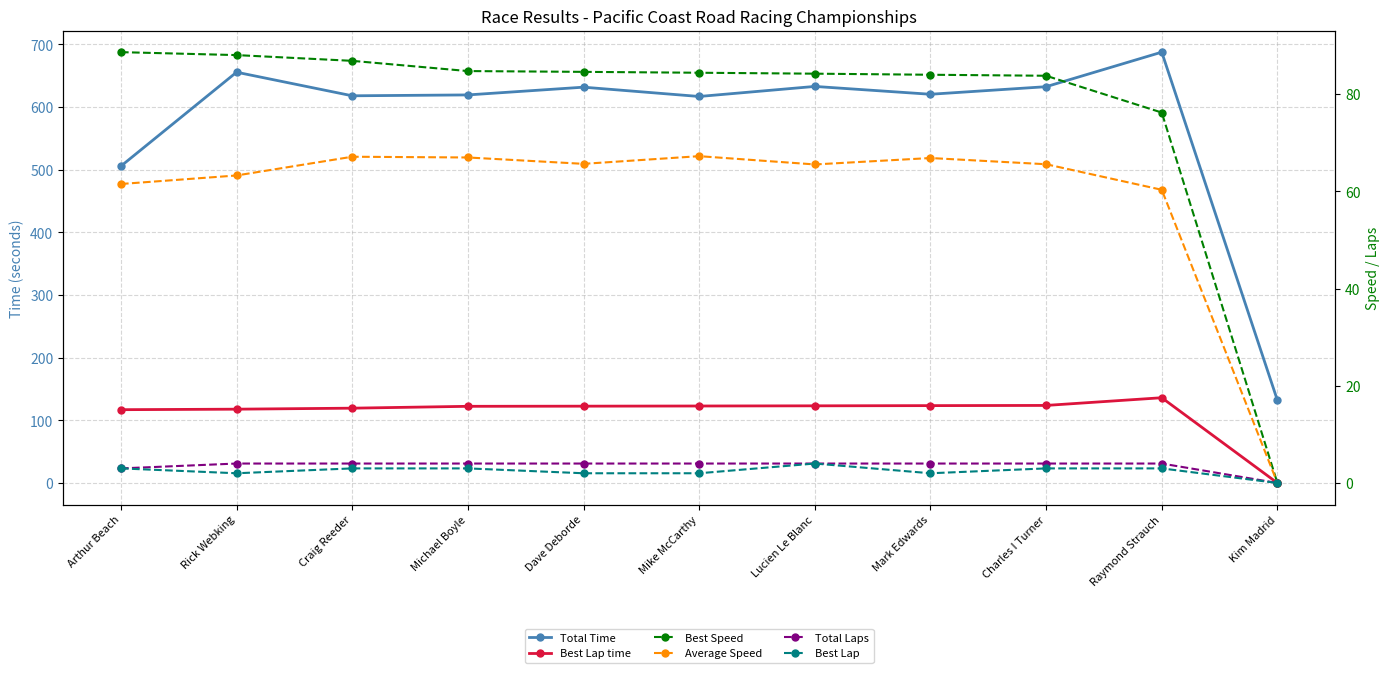

Rank the series at Mark Edwards from highest to lowest value.

Total Time, Best Lap time, Best Speed, Average Speed, Total Laps, Best Lap